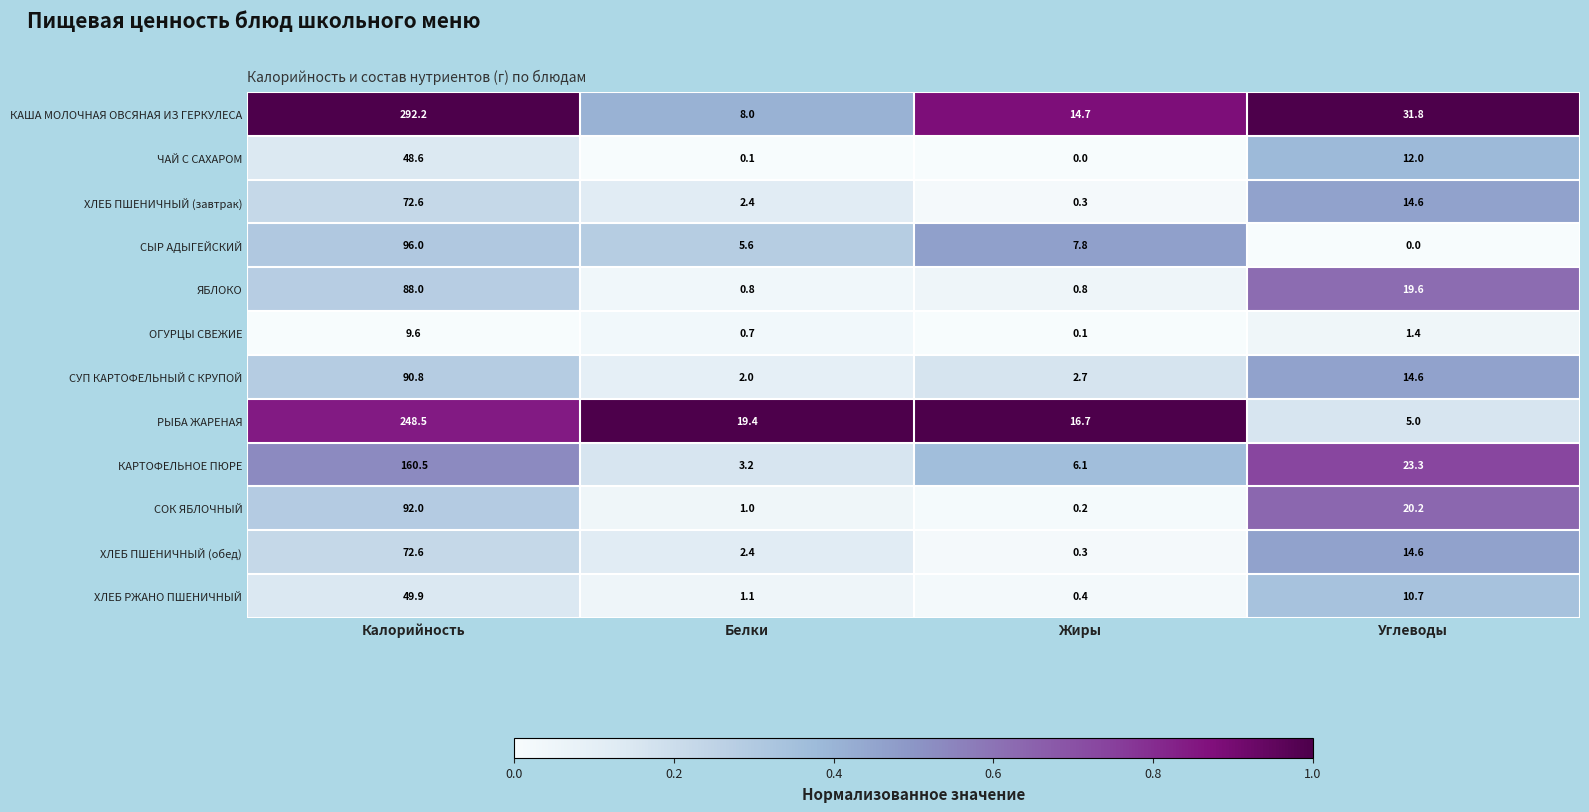

Which series changed the most between Белки and Жиры?

КАША МОЛОЧНАЯ ОВСЯНАЯ ИЗ ГЕРКУЛЕСА